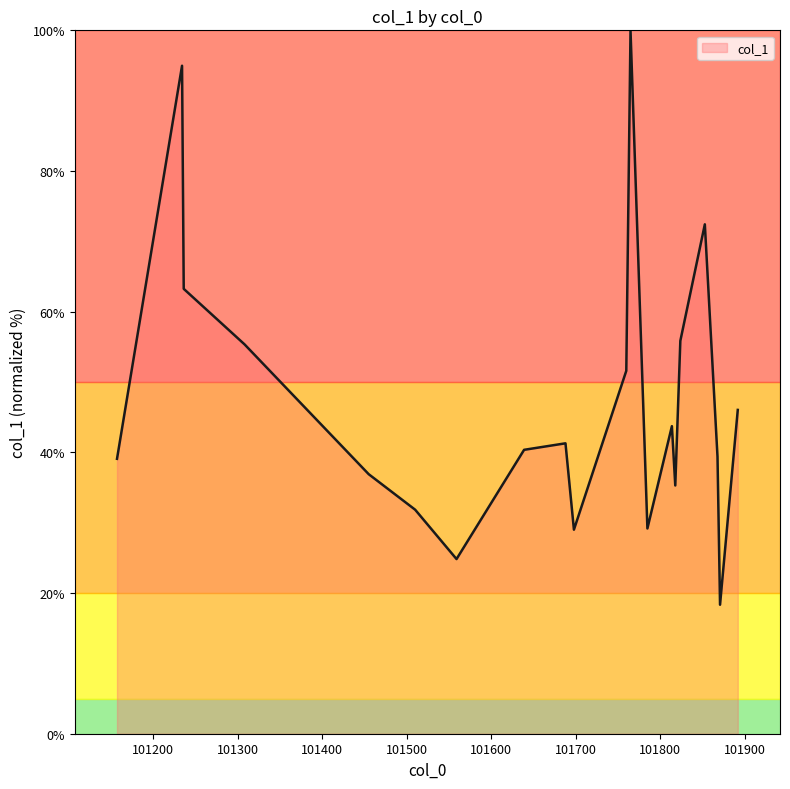

What is the minimum value shown in the chart?

18.3